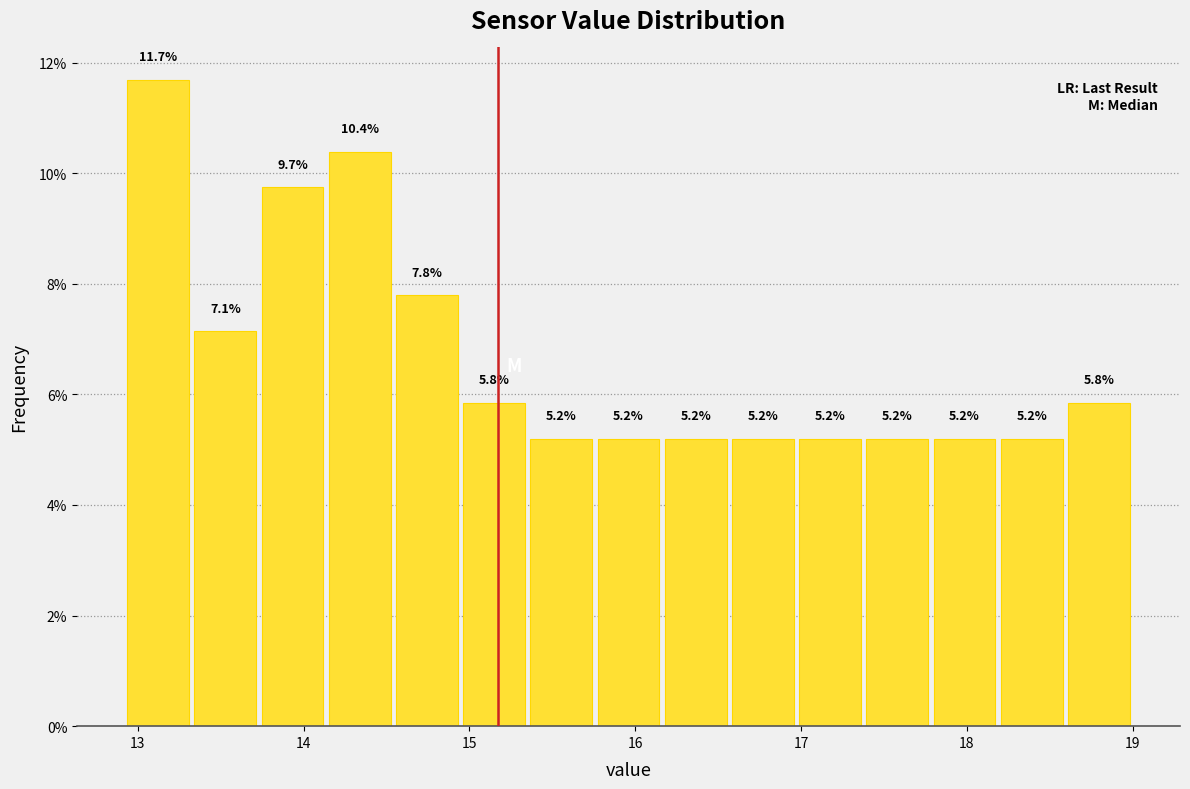

Reading left to right, transcribe this chart: for each bar, give the range it covers on the x-axis and its height. The bar edges are not printed on the chart, so give them approximately, as read against the axis.

12.9 to 13.3: 11.7
13.3 to 13.7: 7.1
13.7 to 14.1: 9.7
14.1 to 14.5: 10.4
14.5 to 14.9: 7.8
14.9 to 15.4: 5.8
15.4 to 15.8: 5.2
15.8 to 16.2: 5.2
16.2 to 16.6: 5.2
16.6 to 17.0: 5.2
17.0 to 17.4: 5.2
17.4 to 17.8: 5.2
17.8 to 18.2: 5.2
18.2 to 18.6: 5.2
18.6 to 19.0: 5.8